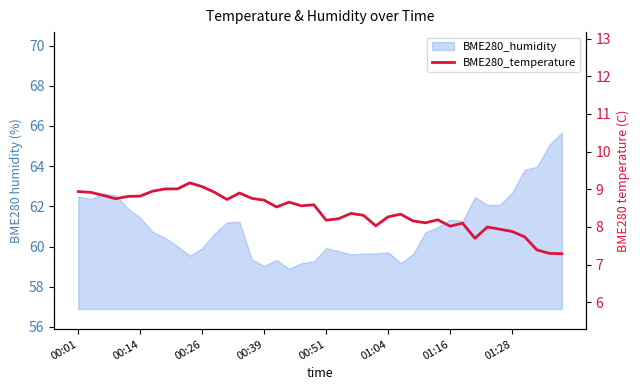

How many data points are less than 8?

7